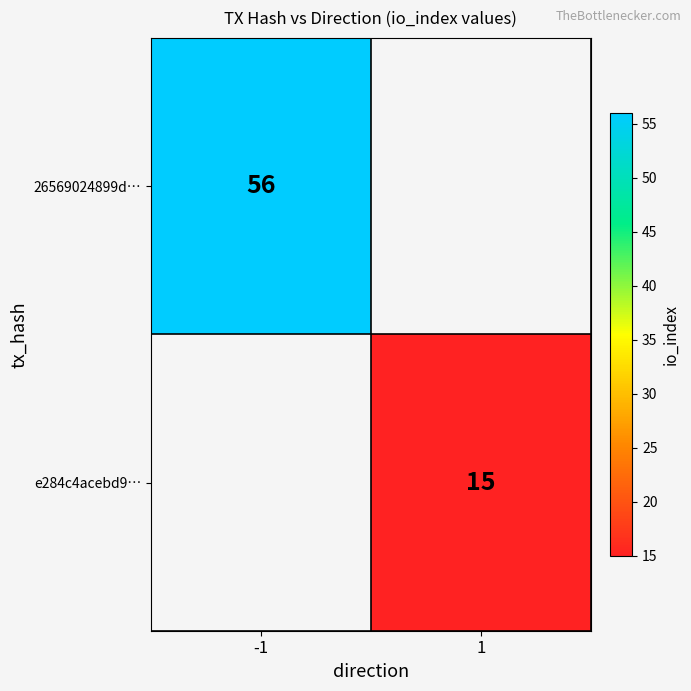

How many distinct data groups are displayed?

2